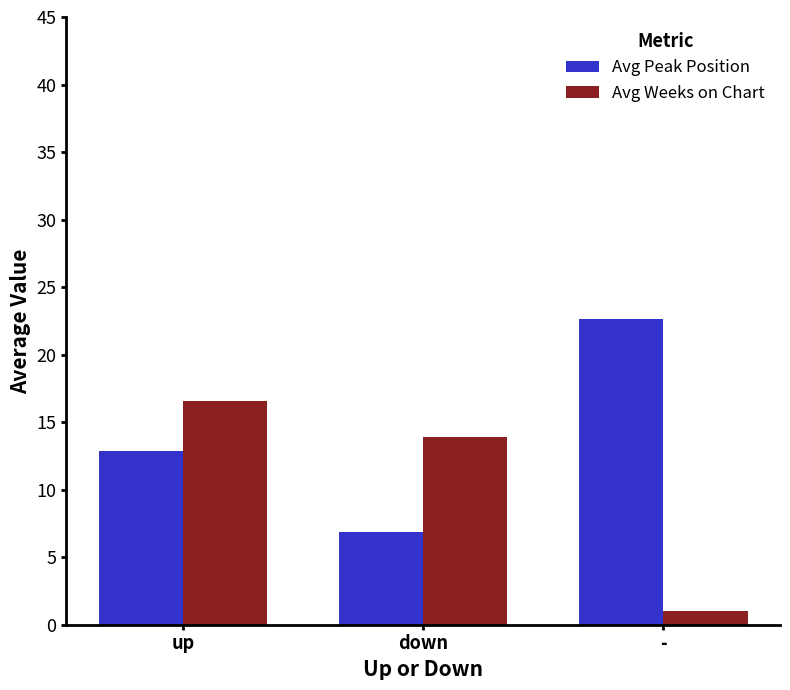

At which label does Avg Peak Position reach its minimum?

down